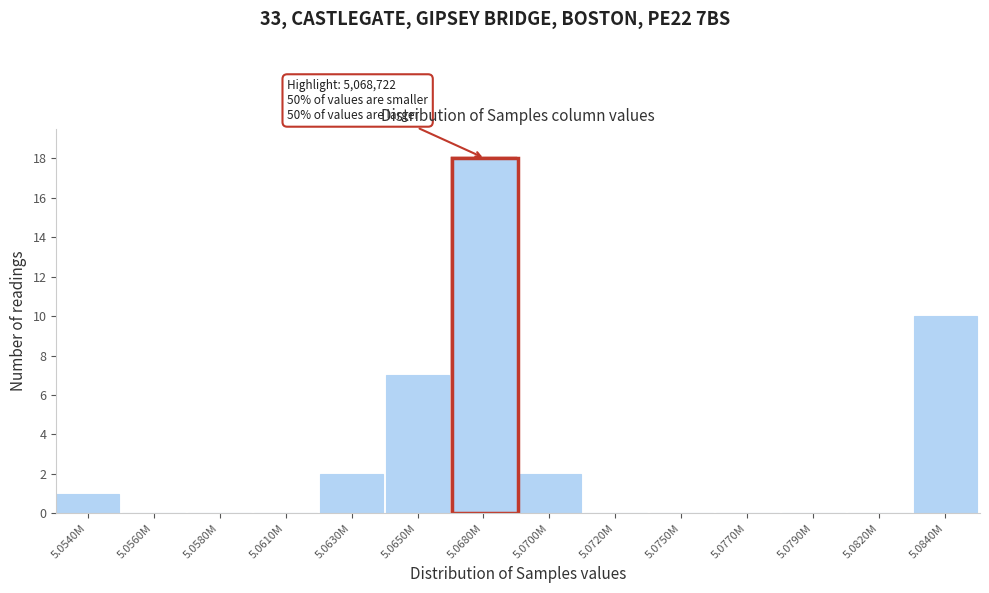

Reading left to right, extract all data points from this chart.

5.0540M=1	5.0560M=0	5.0580M=0	5.0610M=0	5.0630M=2	5.0650M=7	5.0680M=18	5.0700M=2	5.0720M=0	5.0750M=0	5.0770M=0	5.0790M=0	5.0820M=0	5.0840M=10